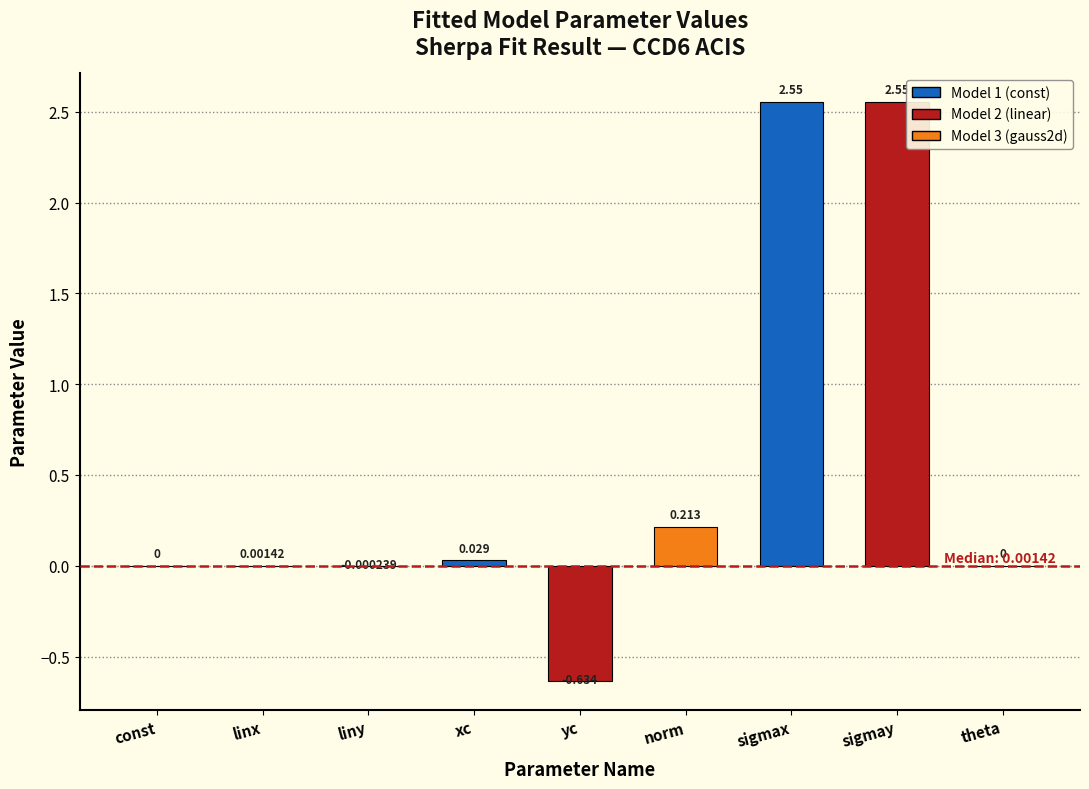

Between norm and sigmax, which is larger?

sigmax